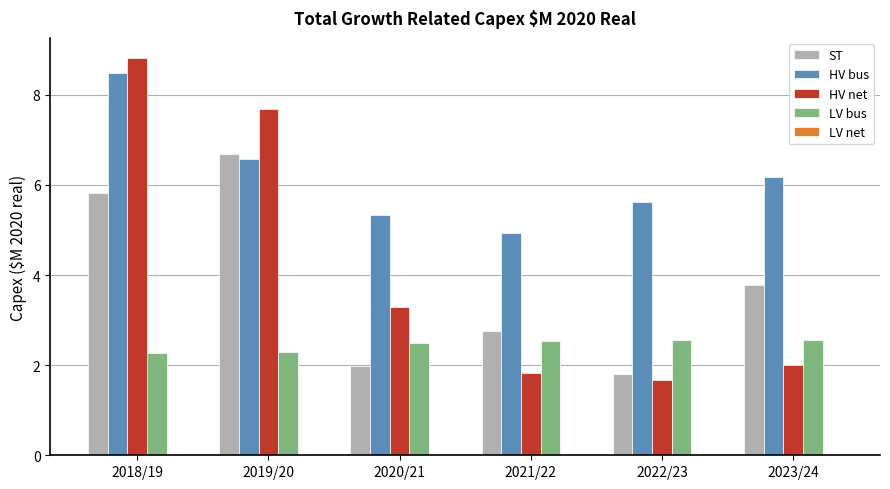

Which series has the largest range (max minus min)?

HV net